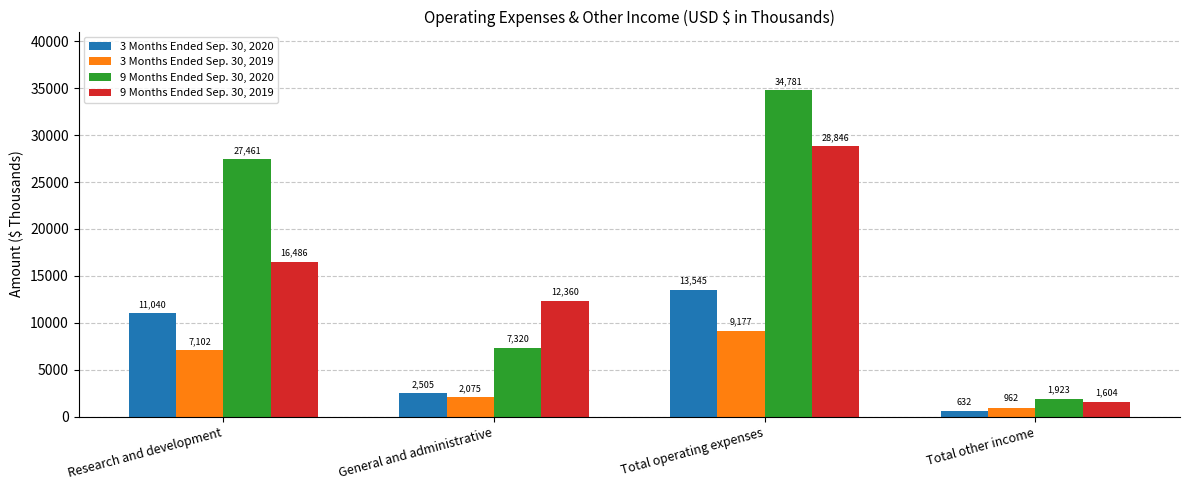

How many bars are there in total?

16